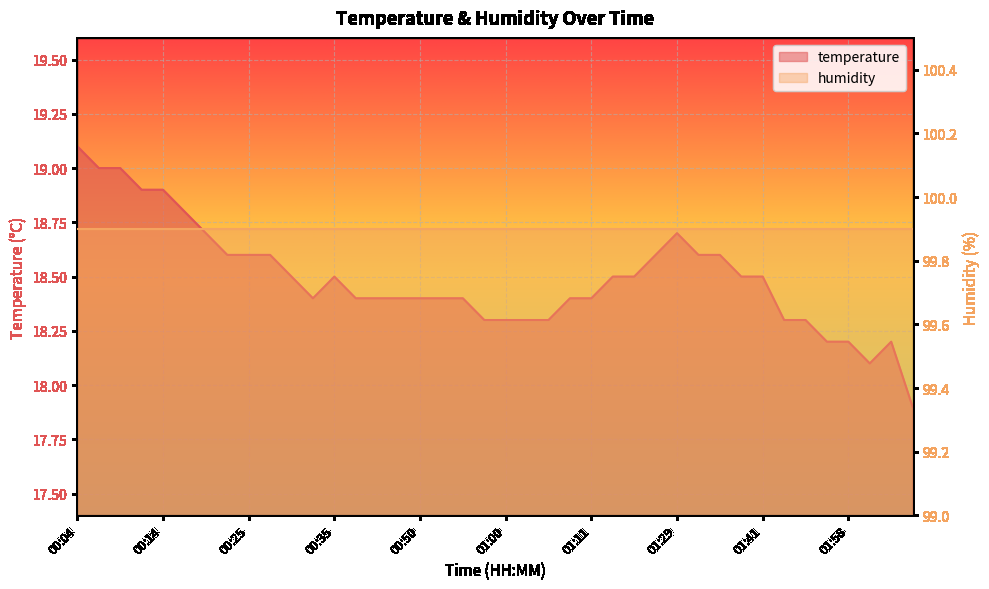

What is the difference between the second highest and minimum values?

1.1